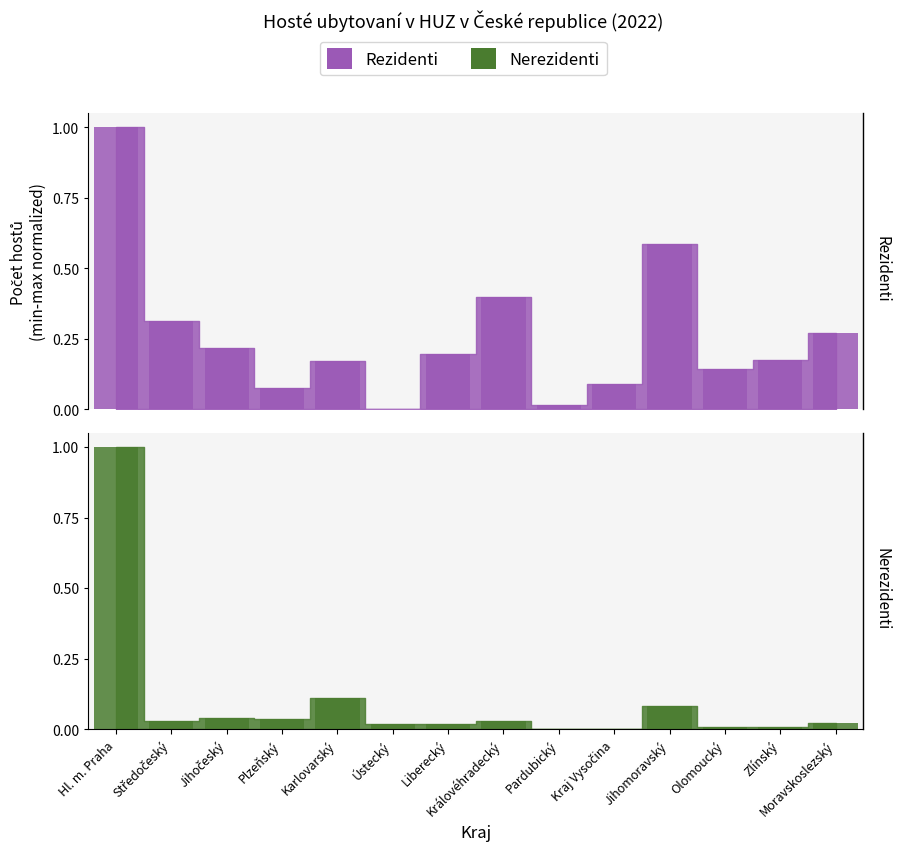

What position from the left is Jihočeský?

3